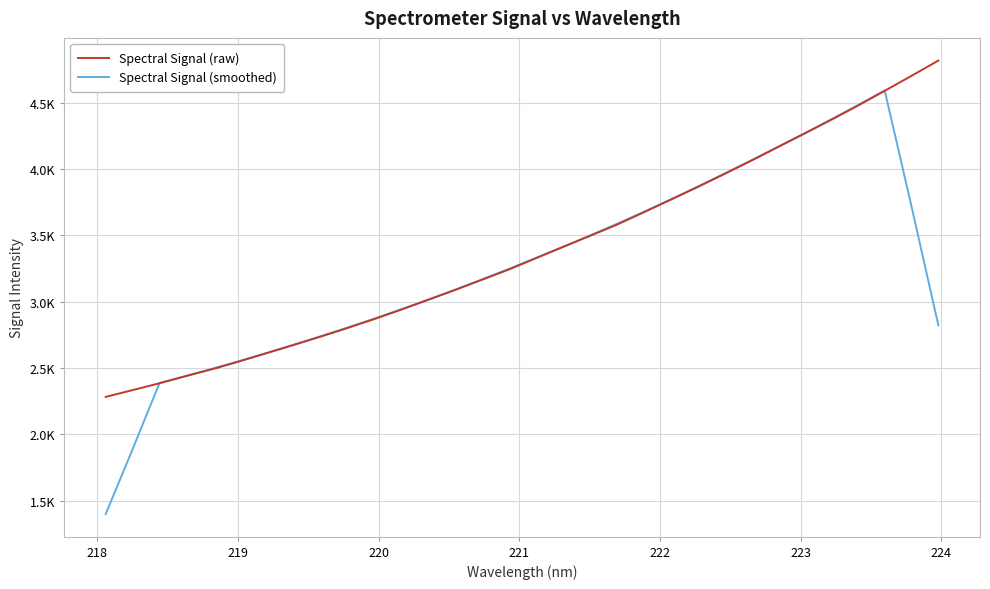

What are all the series names shown in the legend?

Spectral Signal (raw), Spectral Signal (smoothed)